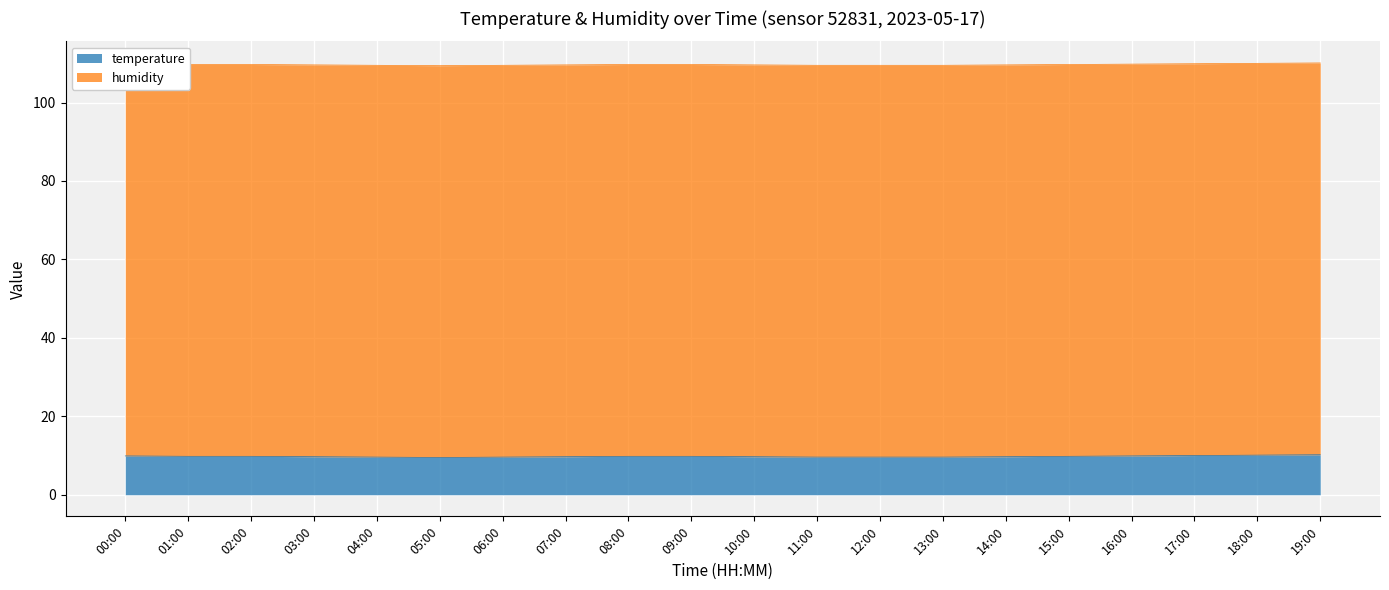

Approximately how many times larger is the value at 18:00 compared to 14:00?

1.0